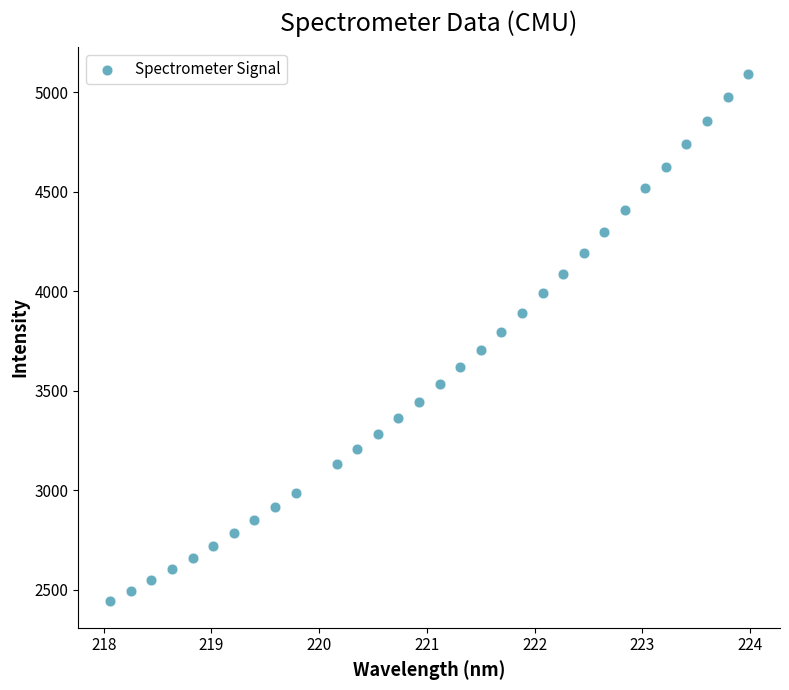

What is the range of X values (max minus min)?

5.9